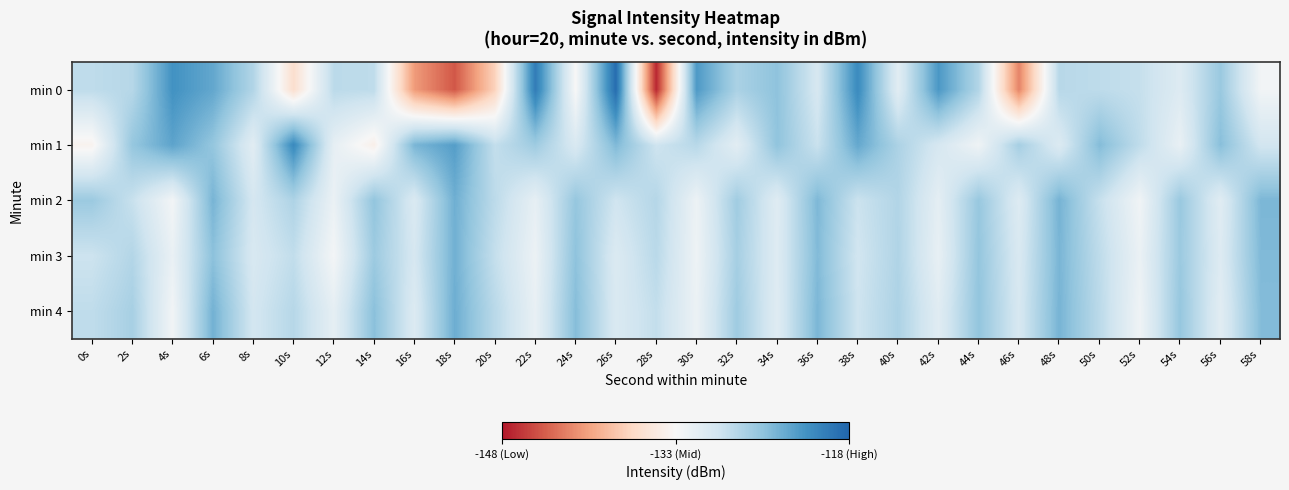

List the series in order of their peak value, lowest first.

min 3, min 2, min 4, min 1, min 0